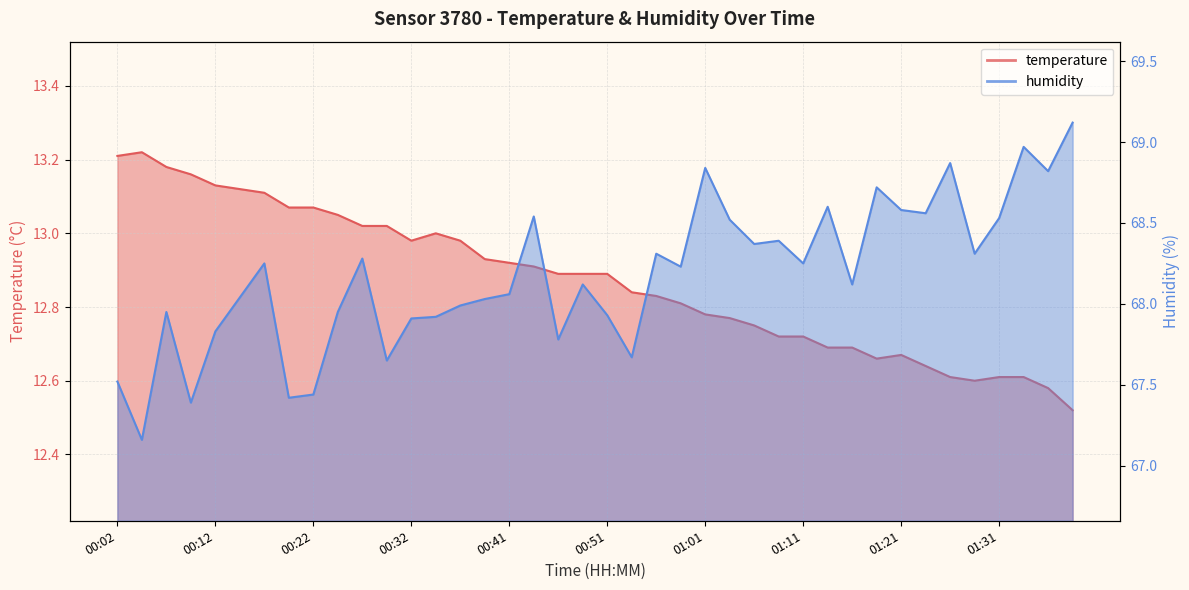

Where does the humidity series first go above 68?

00:14